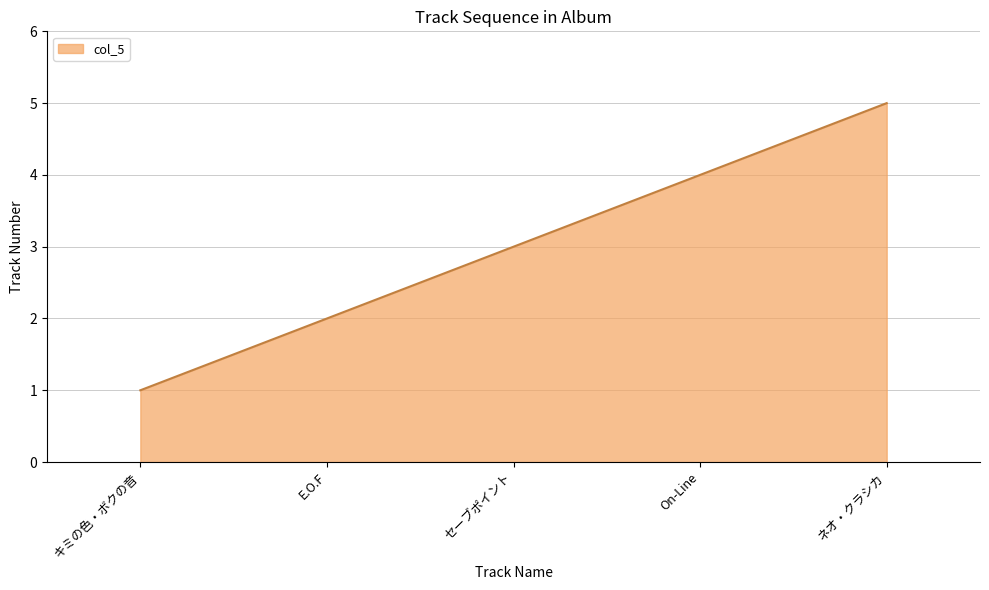

What is the difference between the maximum and minimum values?

4